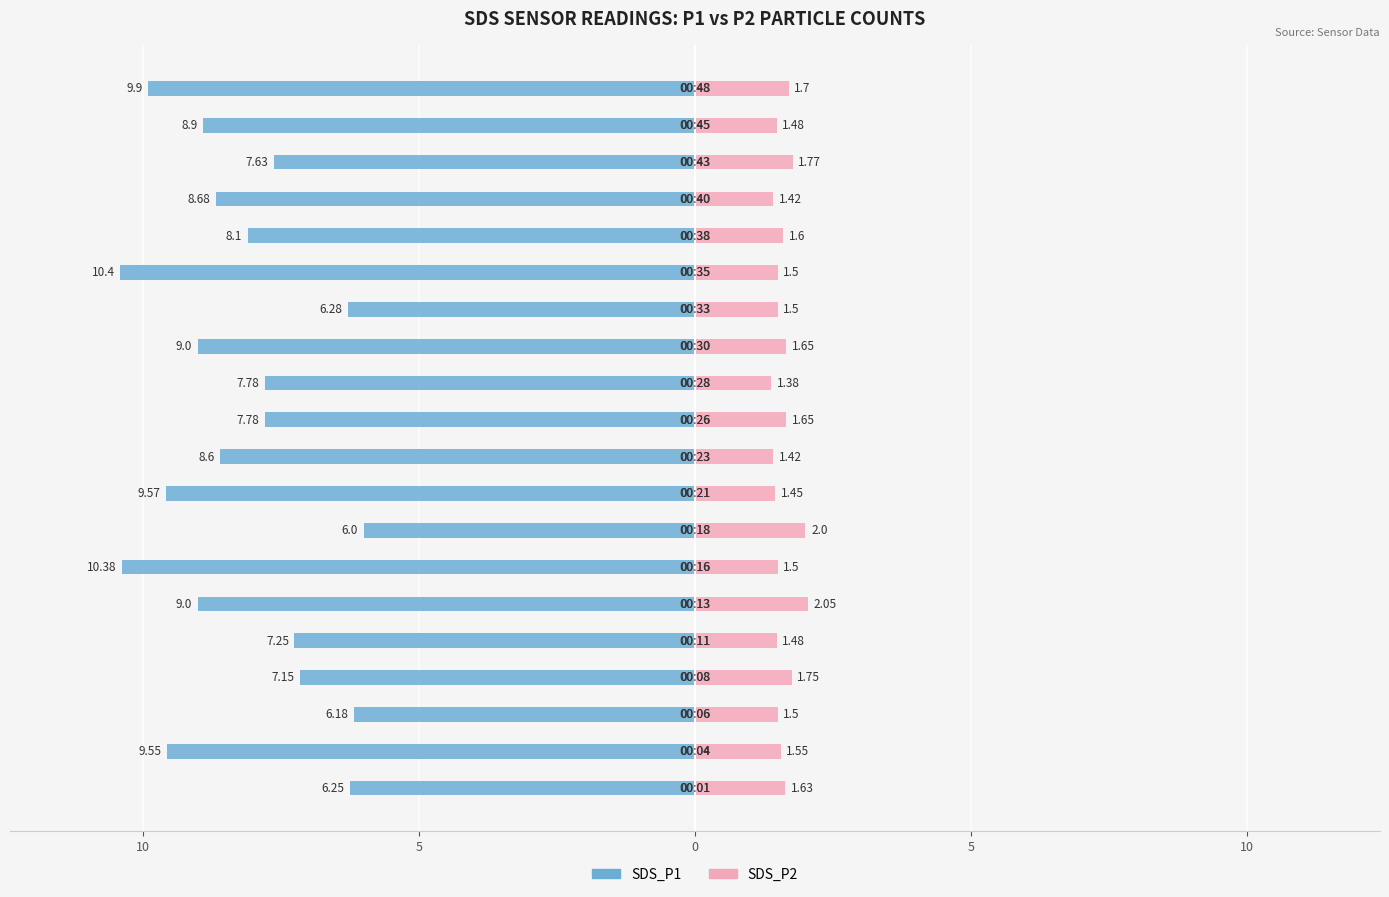

What is the value of the SDS_P1 bar at the 4th from the left?

-7.2